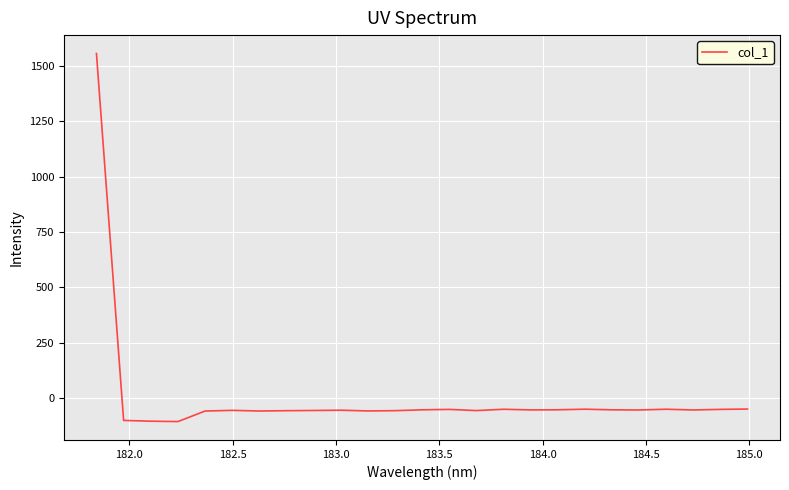

What is the greatest value displayed?

1555.7